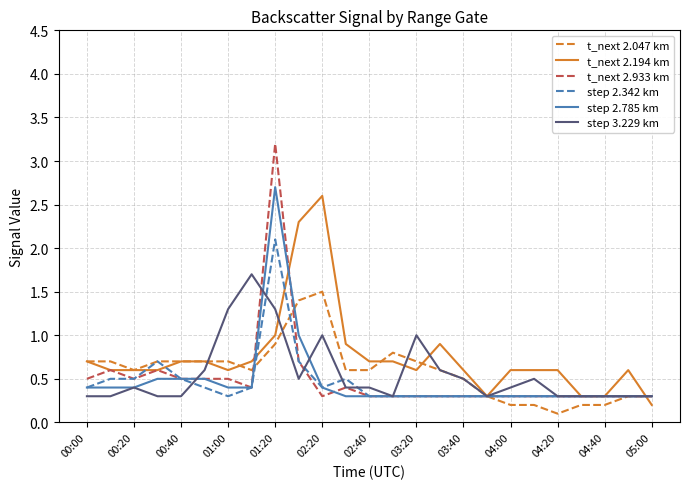

Which series has the widest spread of values?

t_next 2.933 km